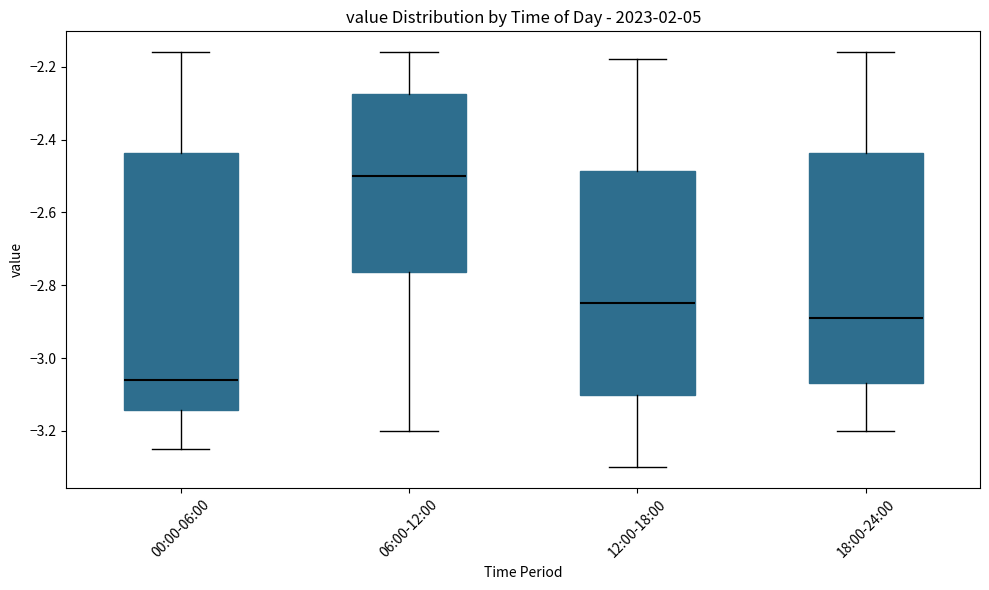

Reading left to right, read every box against the y-axis: the position of its median line, the range the box covers, and the ends of its whiskers. The values are not printed on the chart, so give them approximately, as read against the axis.

00:00-06:00: median -3.06, box -3.14 to -2.44, whiskers -3.24 to -2.16
06:00-12:00: median -2.50, box -2.76 to -2.28, whiskers -3.20 to -2.16
12:00-18:00: median -2.84, box -3.10 to -2.48, whiskers -3.30 to -2.18
18:00-24:00: median -2.88, box -3.06 to -2.44, whiskers -3.20 to -2.16